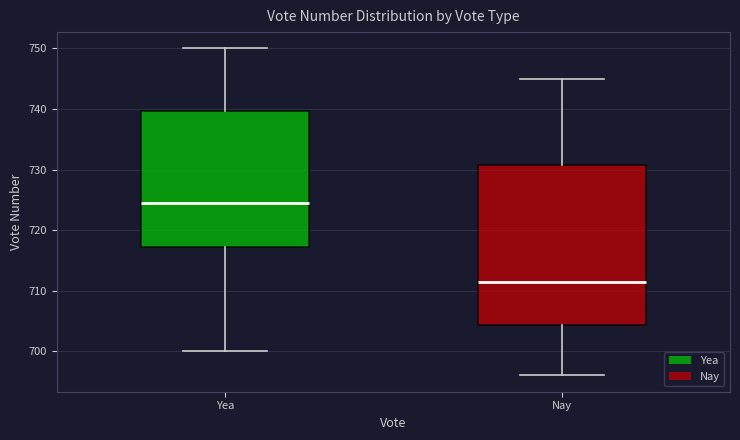

Which box is the tallest, from its lower edge to its upper edge?

Nay